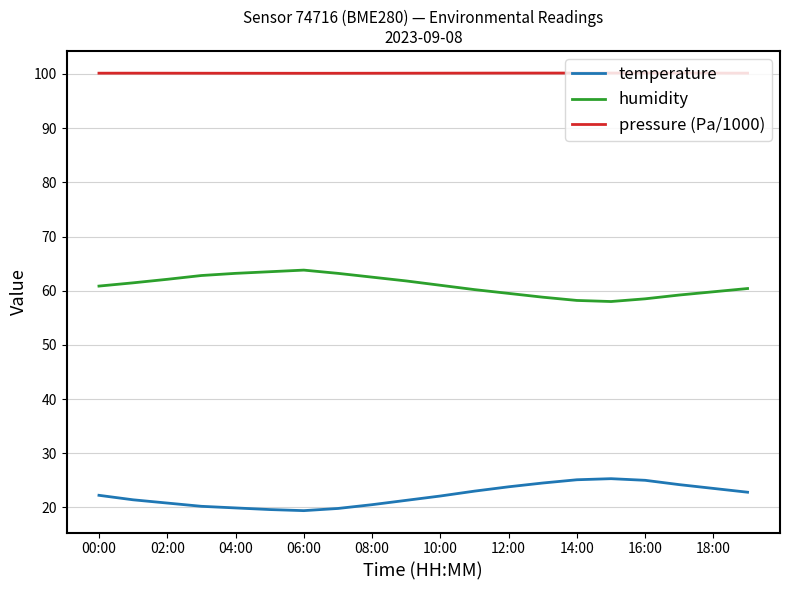

Which series has the largest total across all categories?

pressure (Pa/1000)